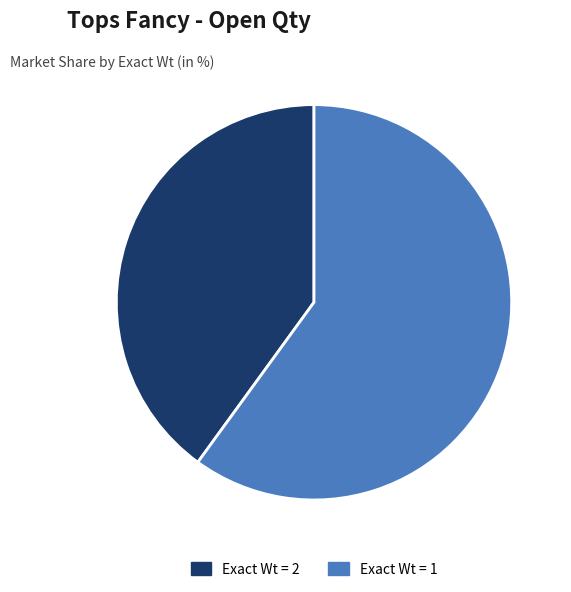

How many segments does this pie chart have?

2